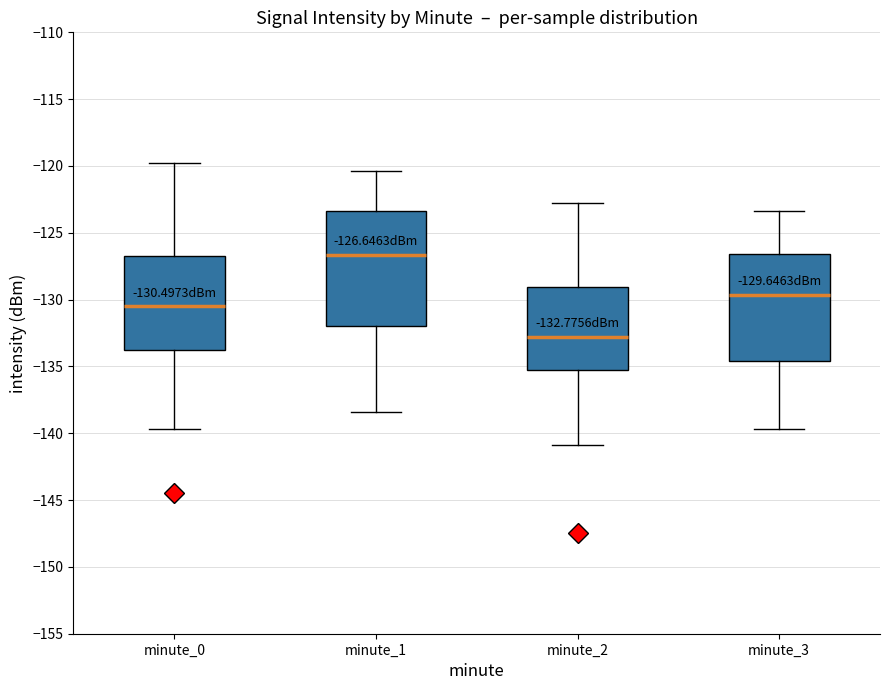

Which box has the lowest median line?

minute_2